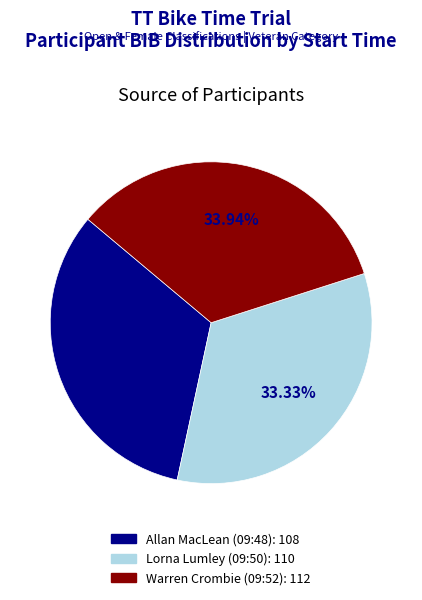

Approximately how many times larger is the value at Lorna Lumley (09:50) compared to Warren Crombie (09:52)?

1.0